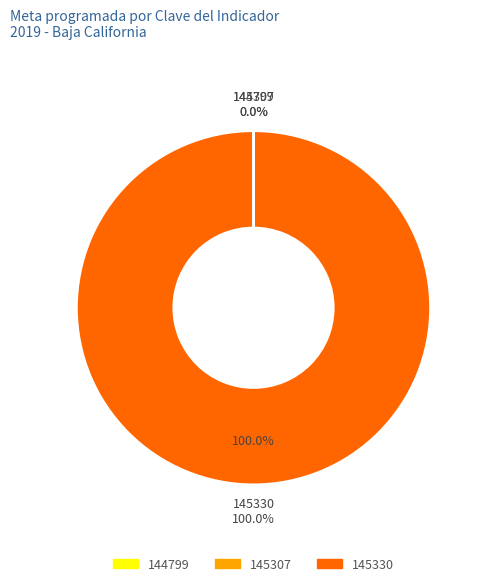

To the nearest percent, what is the difference between the largest and smallest slice percentages?

100%